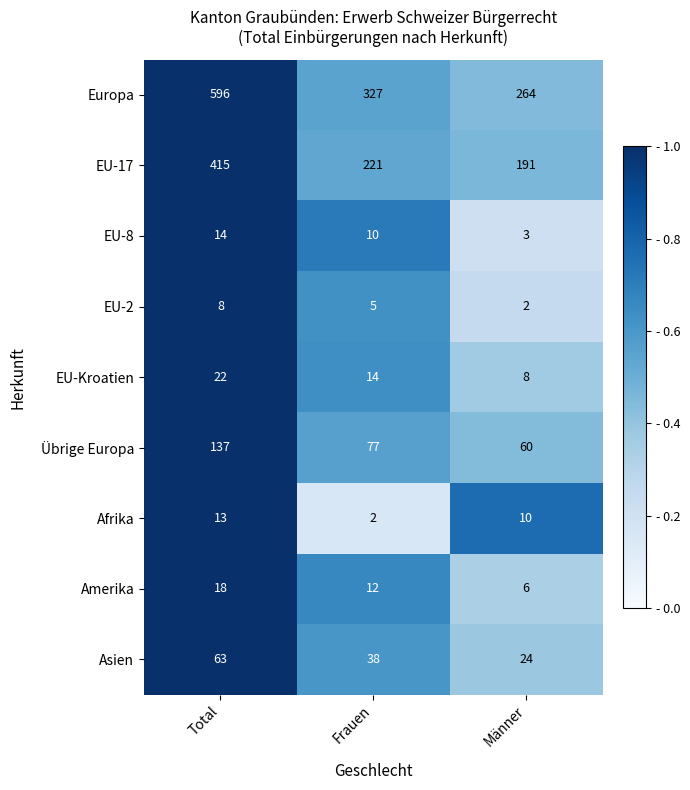

At which category is the sum across all series the highest?

Total